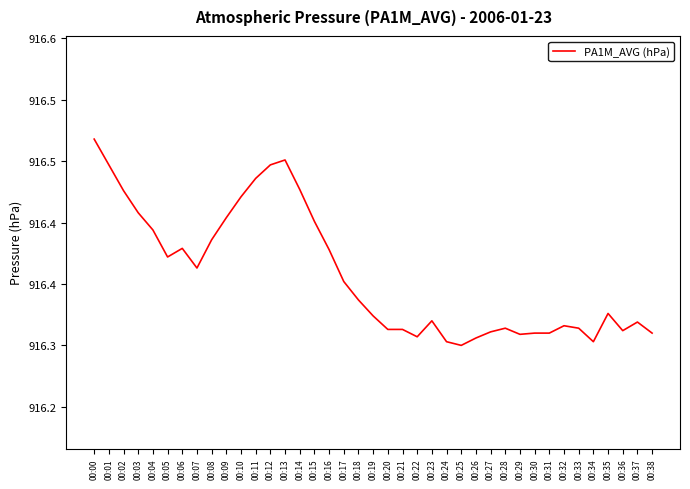

Reading left to right, extract all data points from this chart.

00:00=916.5	00:01=916.4	00:02=916.4	00:03=916.4	00:04=916.4	00:05=916.4	00:06=916.4	00:07=916.4	00:08=916.4	00:09=916.4	00:10=916.4	00:11=916.4	00:12=916.4	00:13=916.5	00:14=916.4	00:15=916.4	00:16=916.4	00:17=916.4	00:18=916.3	00:19=916.3	00:20=916.3	00:21=916.3	00:22=916.3	00:23=916.3	00:24=916.3	00:25=916.3	00:26=916.3	00:27=916.3	00:28=916.3	00:29=916.3	00:30=916.3	00:31=916.3	00:32=916.3	00:33=916.3	00:34=916.3	00:35=916.3	00:36=916.3	00:37=916.3	00:38=916.3